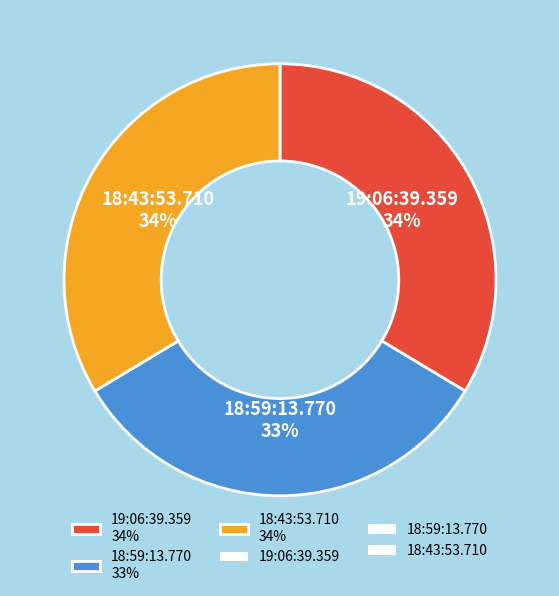

Is the sum of 18:43:53.710 34% and 19:06:39.359 34% greater than half?

Yes